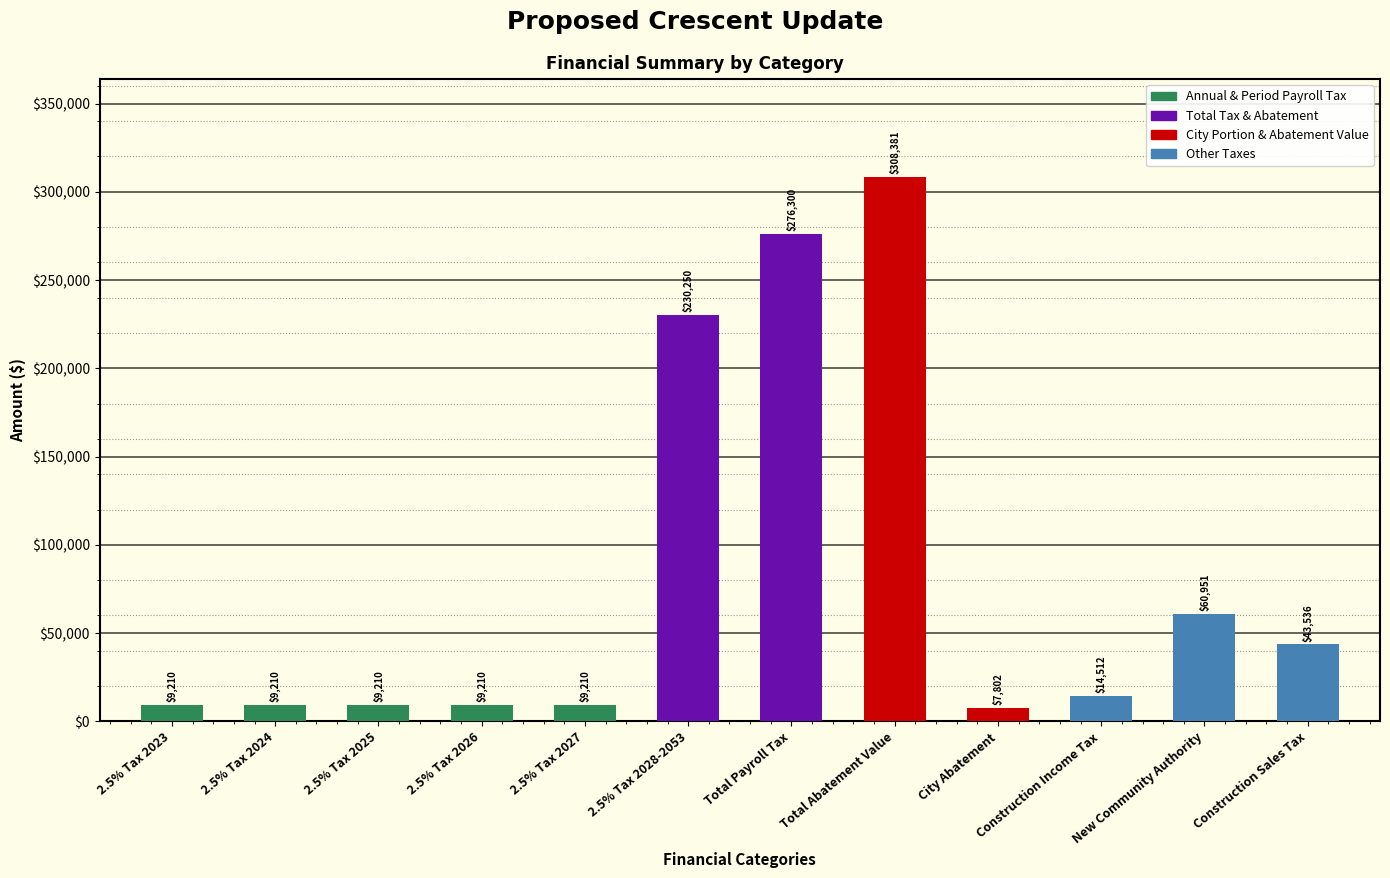

What is the approximate value at 2.5% Tax 2025?

9210.0